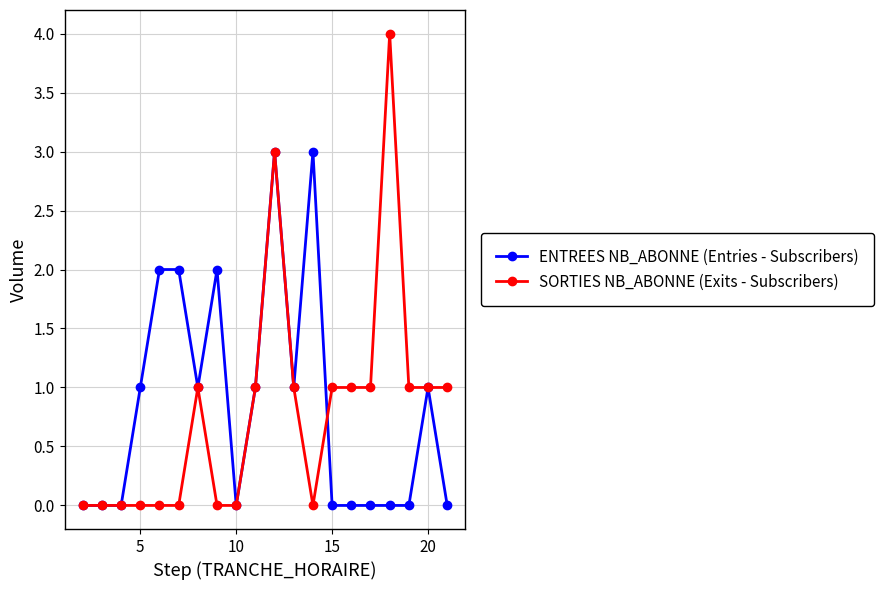

Rank the series by their maximum value, from lowest to highest.

ENTREES NB_ABONNE (Entries - Subscribers), SORTIES NB_ABONNE (Exits - Subscribers)